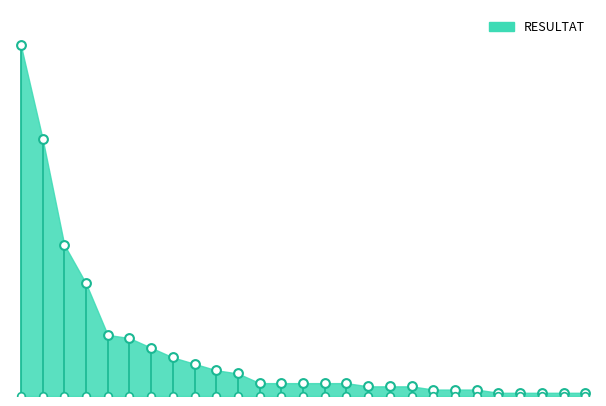

Between ADSH and FCVA, which is larger?

ADSH